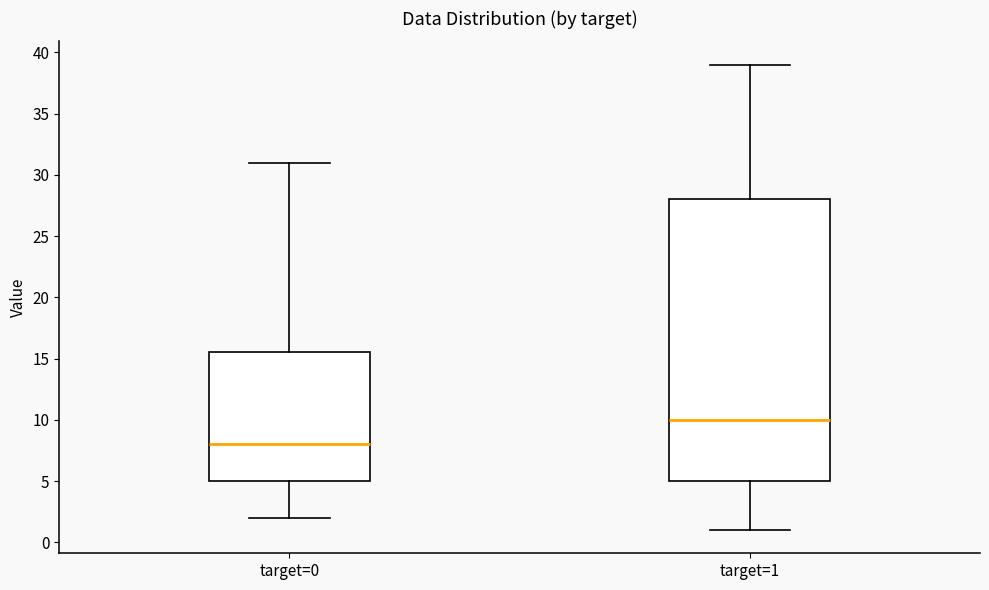

Where does the lower whisker of the box for target=1 end on the y-axis? The values are not printed on the chart, so give them approximately, as read against the axis.

1.0